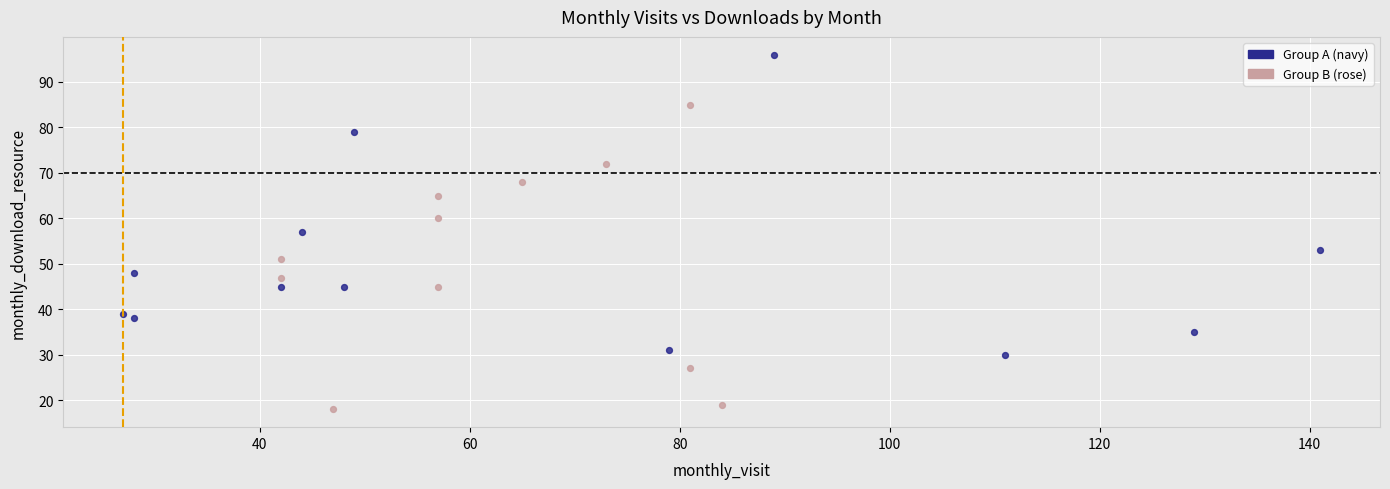

Which series has the largest Y range (max minus min)?

Group B (rose)